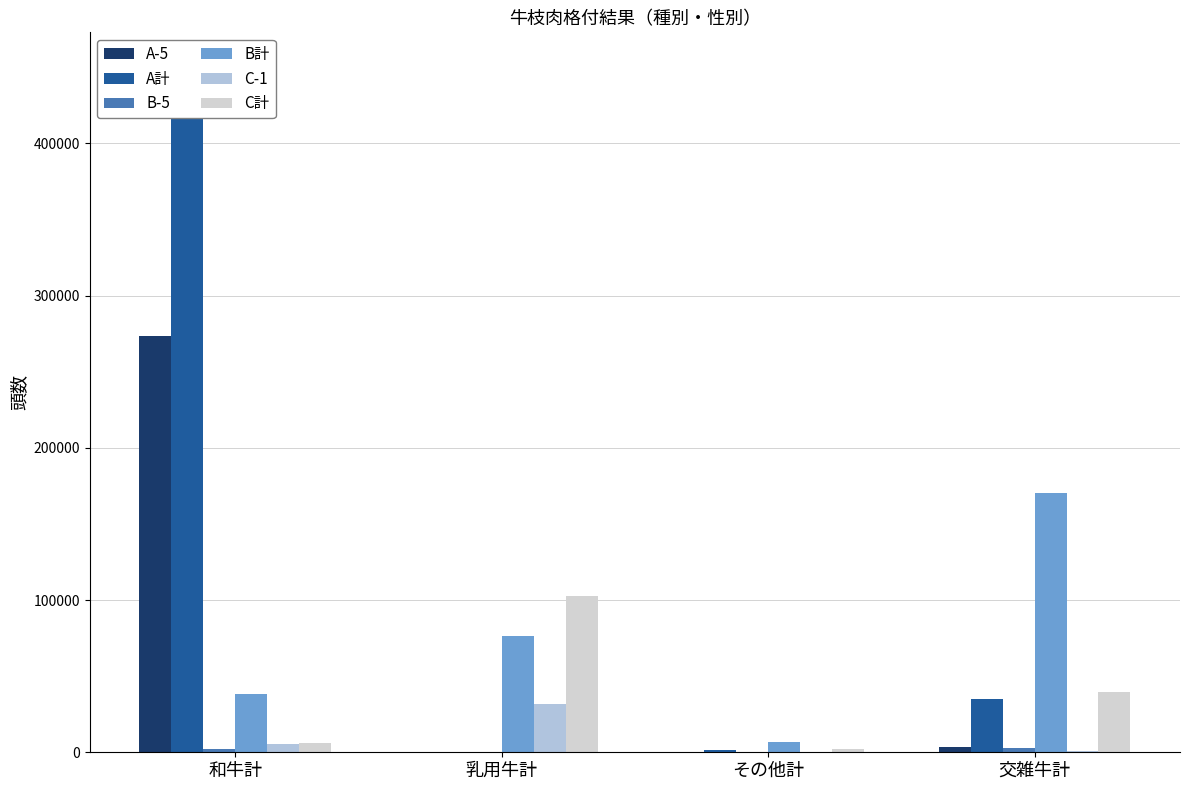

Reading left to right, transcribe all the data shown in this chart.

A-5: 273157	0	76	3744
A計: 450351	173	1187	34834
B-5: 2338	0	40	2587
B計: 38115	76550	6522	170538
C-1: 5354	31690	10	962
C計: 6288	102837	1828	39582